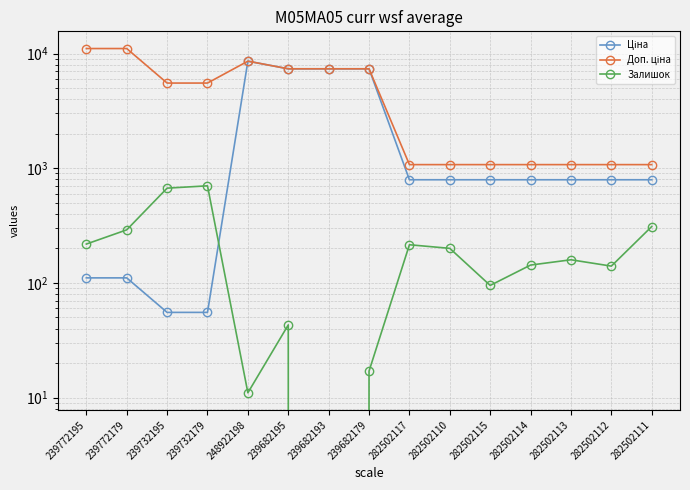

Rank the categories by Залишок value from lowest to highest.

239682193, 248922198, 239682179, 239682195, 282502115, 282502112, 282502114, 282502113, 282502110, 282502117, 239772195, 239772179, 282502111, 239732195, 239732179